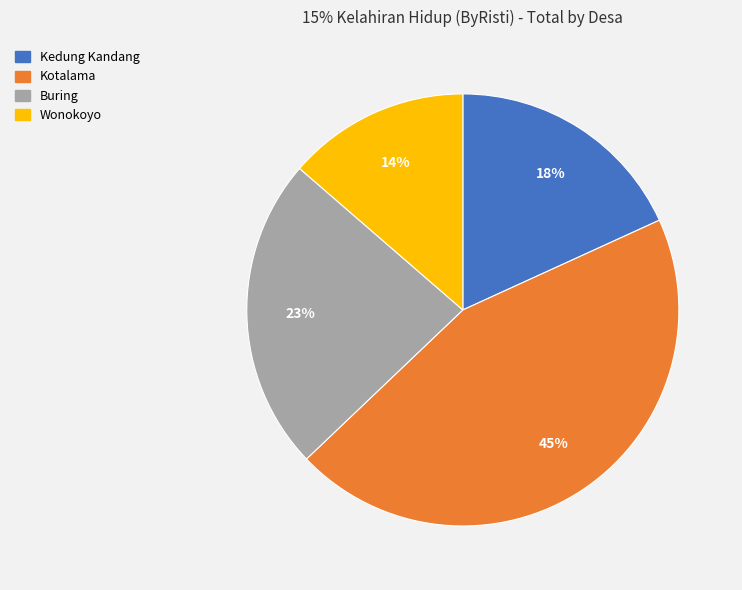

How many slices are in this pie chart?

4